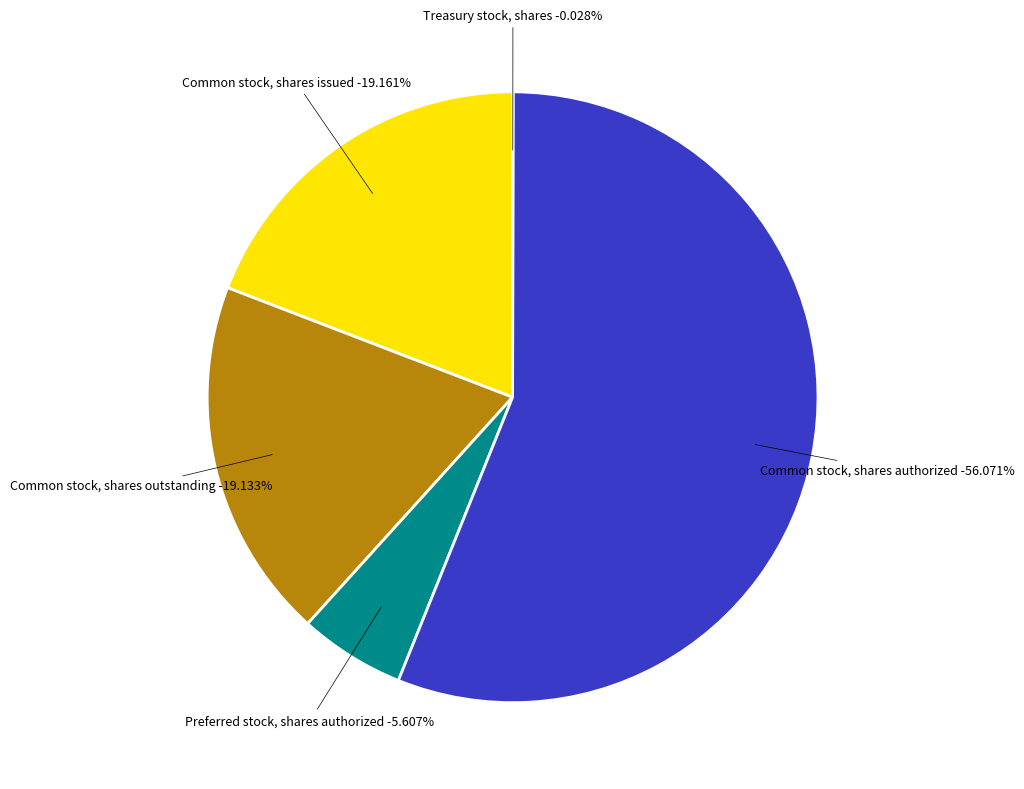

Which category has the biggest portion of the pie?

Common stock, shares authorized